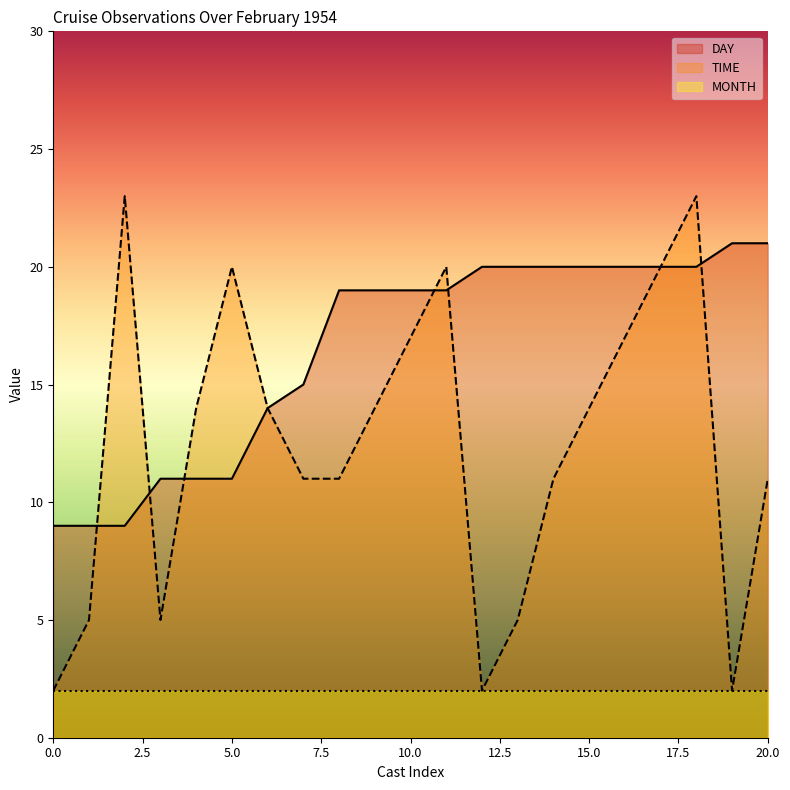

True or false: DAY has a value of 20 at 15.0.

True